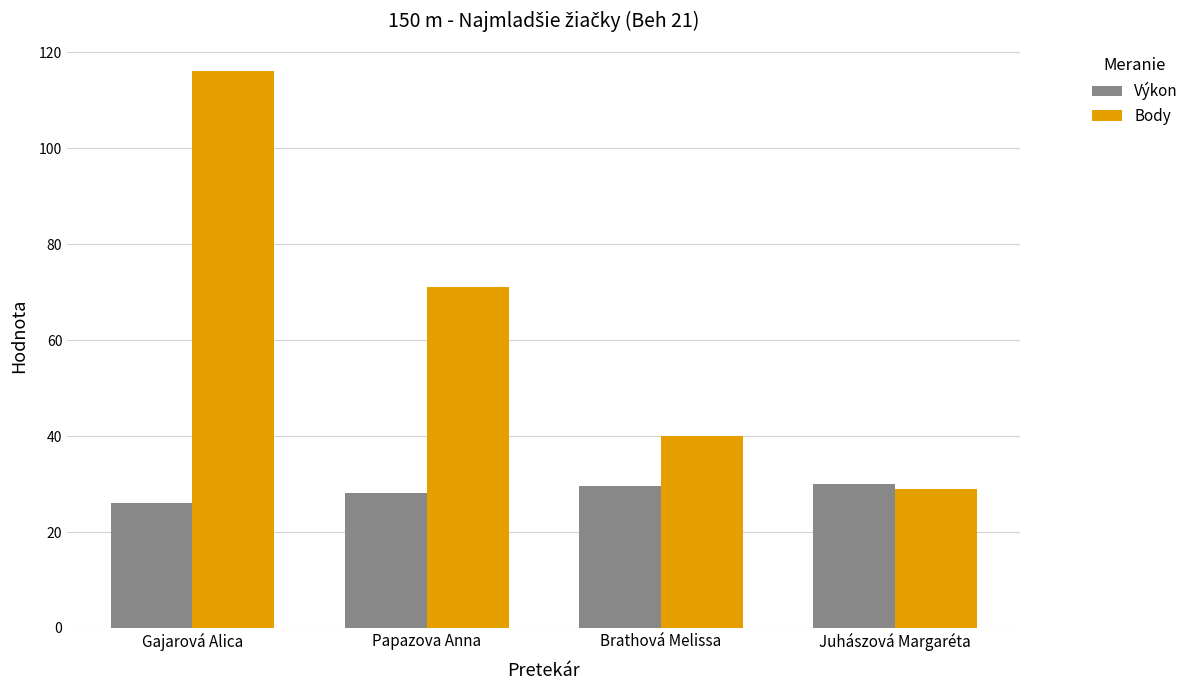

What is the average value of the Body series?

64.0